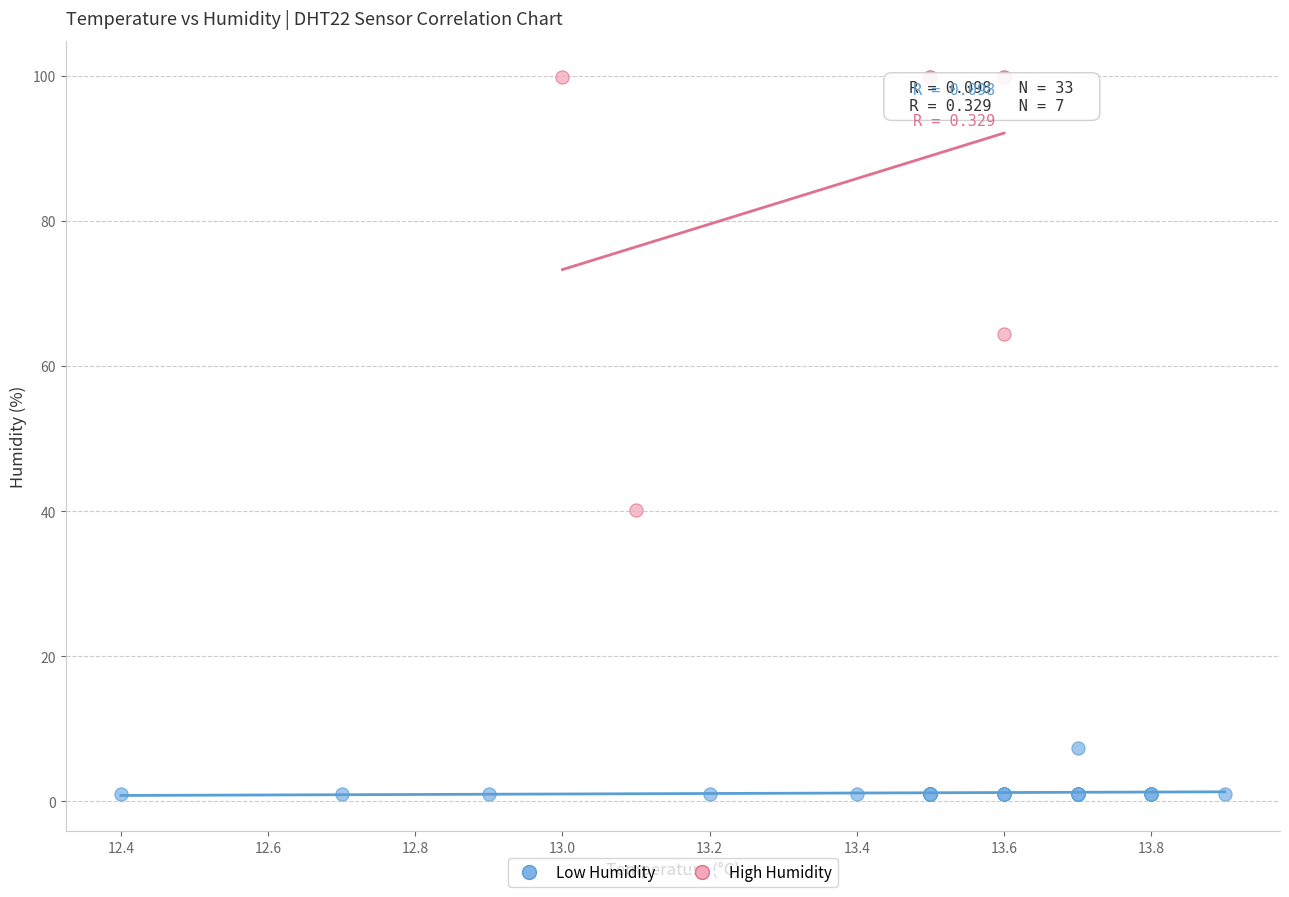

Which series reaches the maximum Y coordinate?

High Humidity